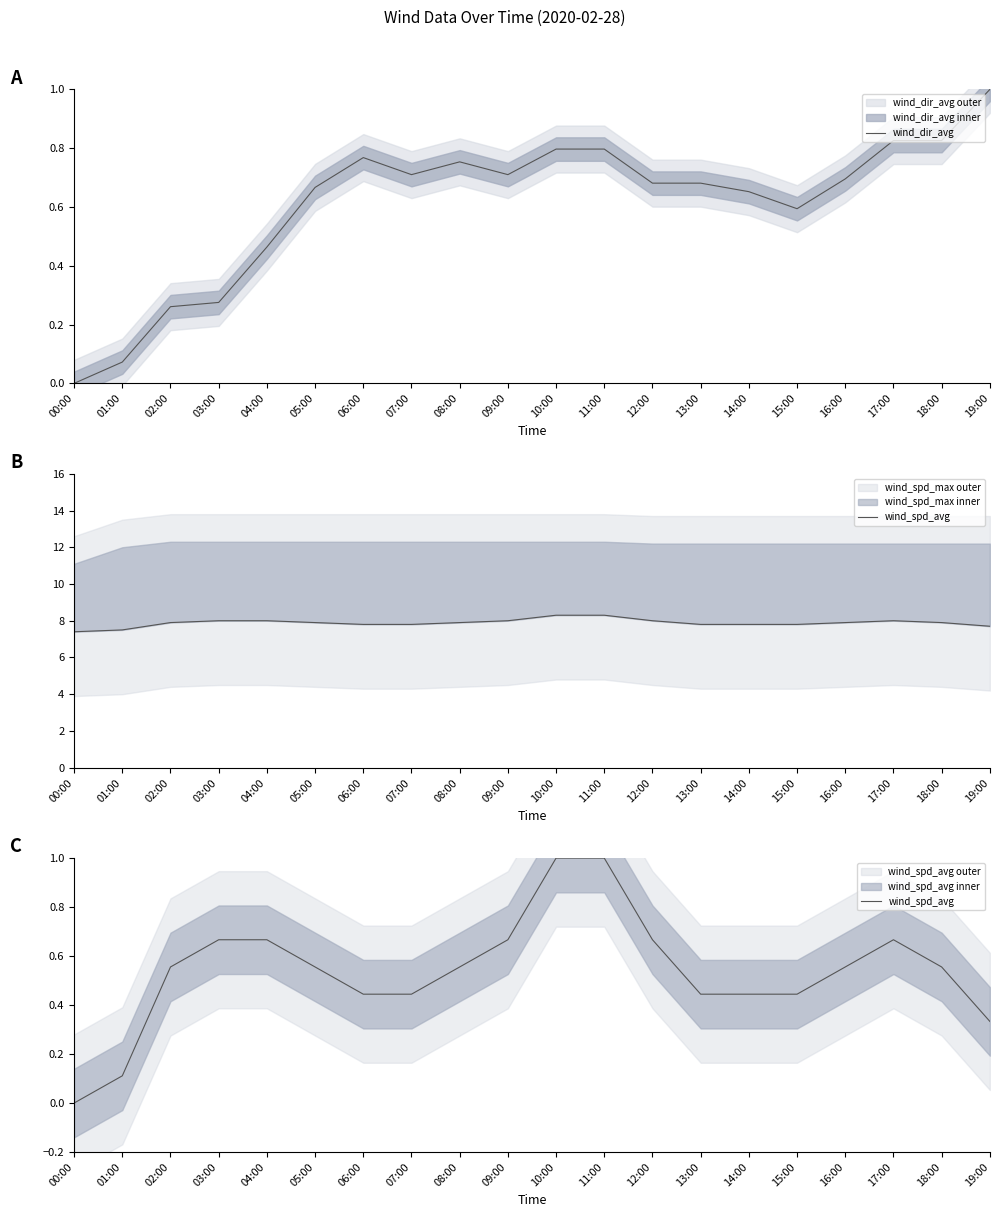

What is the label of the 7th point from the left?

06:00